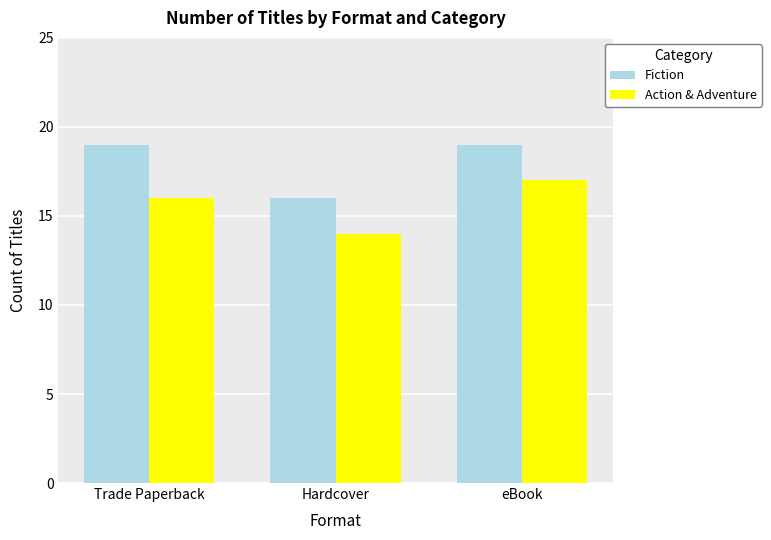

What is the spread (max minus min) of values at eBook?

2